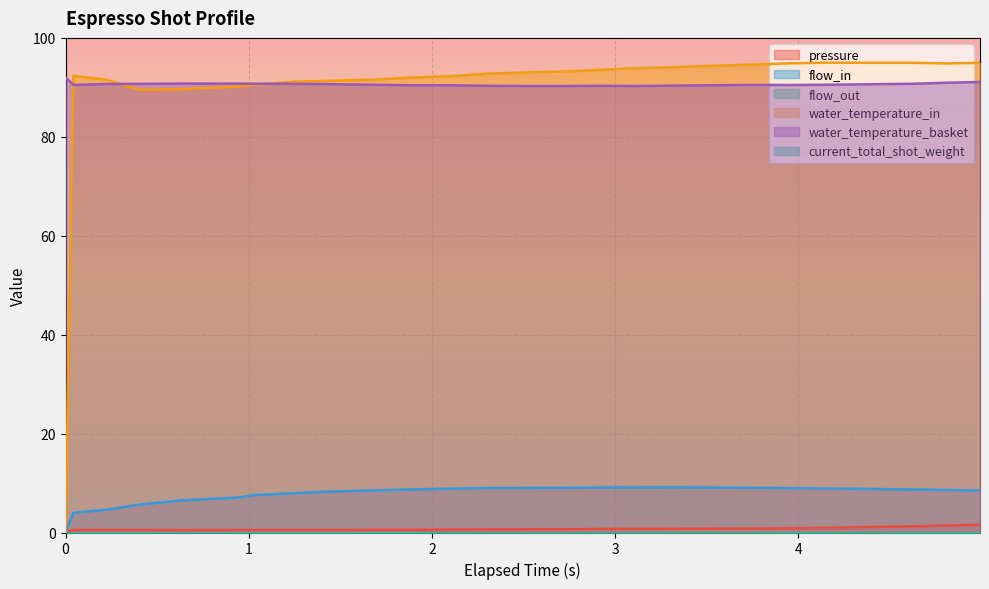

What is the label of the 10th point from the left?

1.708